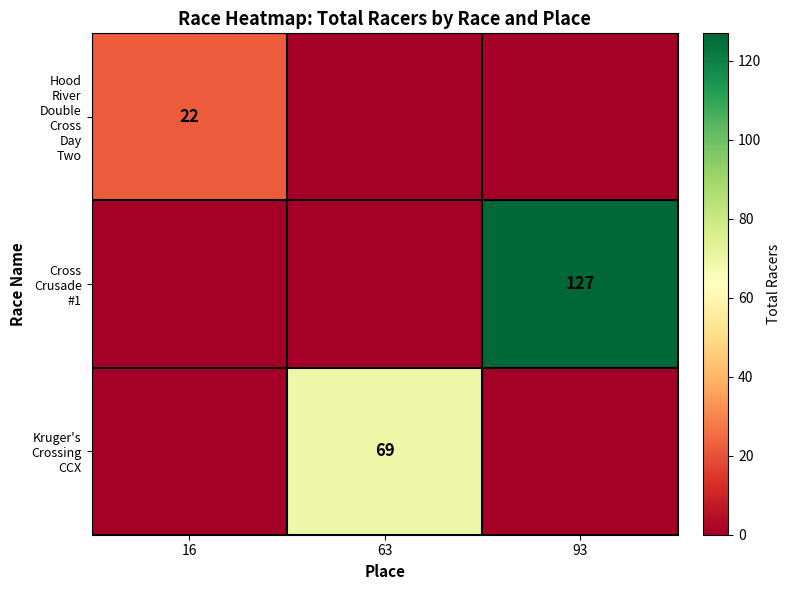

Which series has the largest total across all categories?

Cross Crusade #1